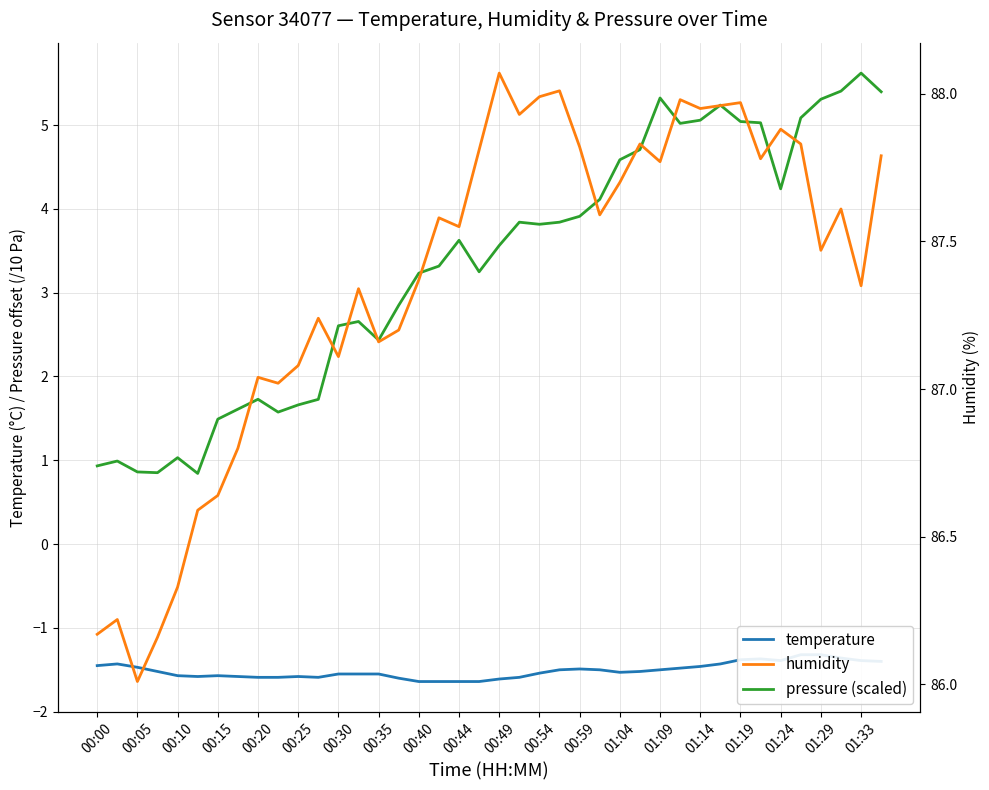

What is the difference between the maximum and second lowest values in the temperature series?

0.3